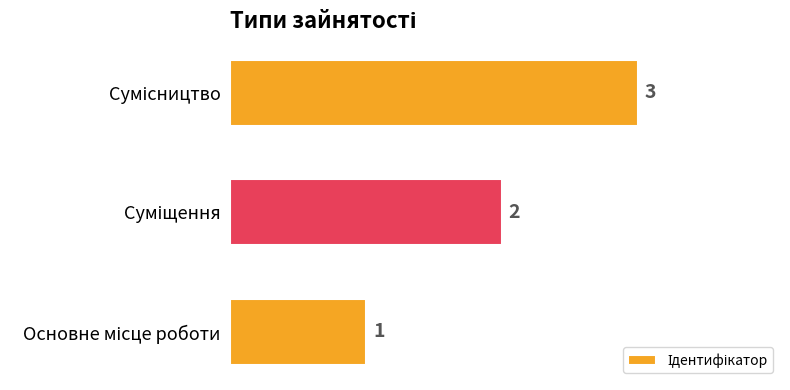

What is the sum of all values?

6